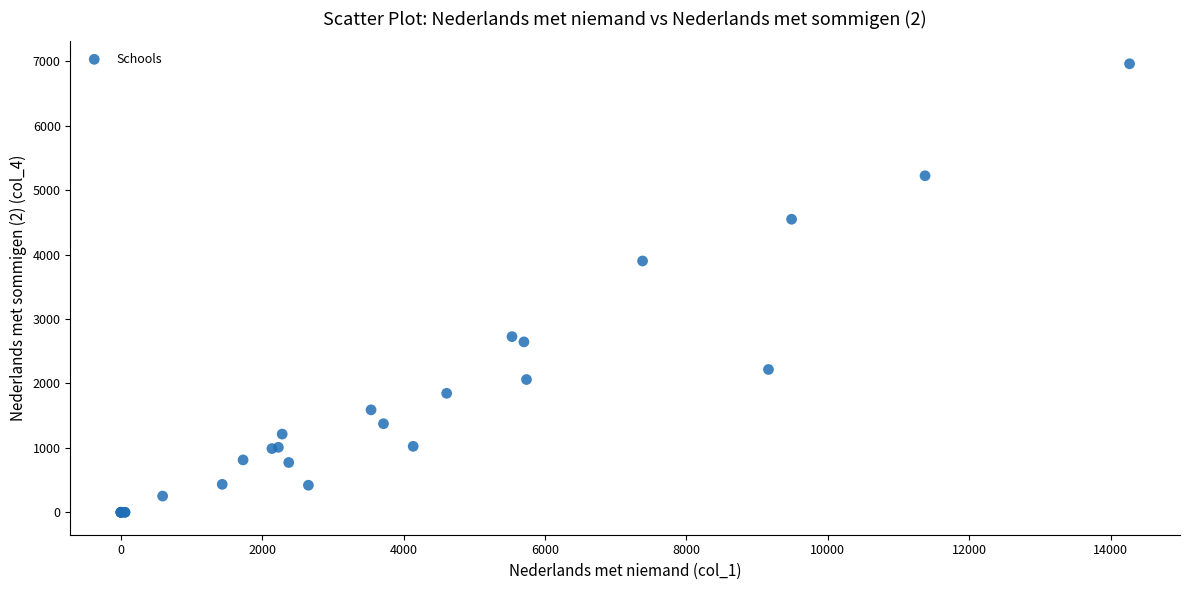

What Y value in the scatter plot is closest to 3481?

3901